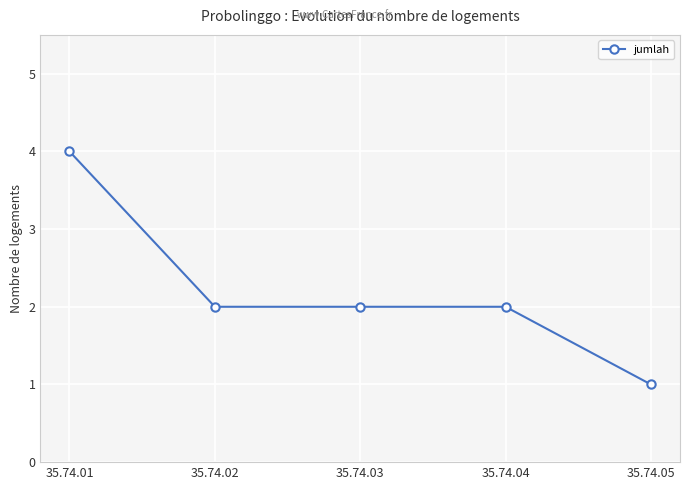

What value does the data have at 35.74.04?

2